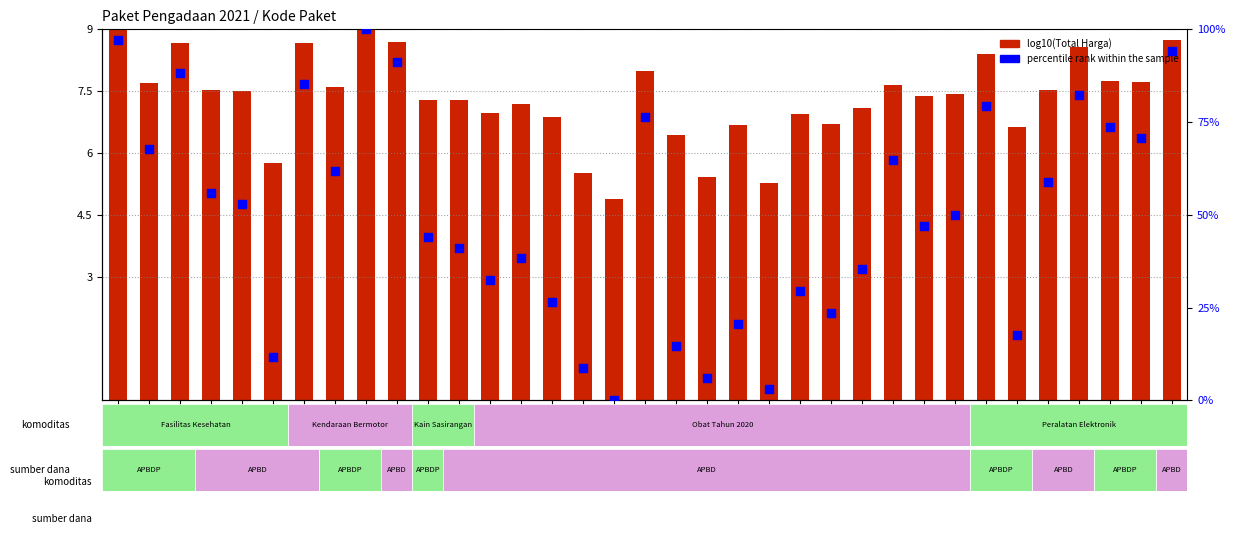

What are all the series names shown in the legend?

log10(Total Harga), percentile rank within the sample